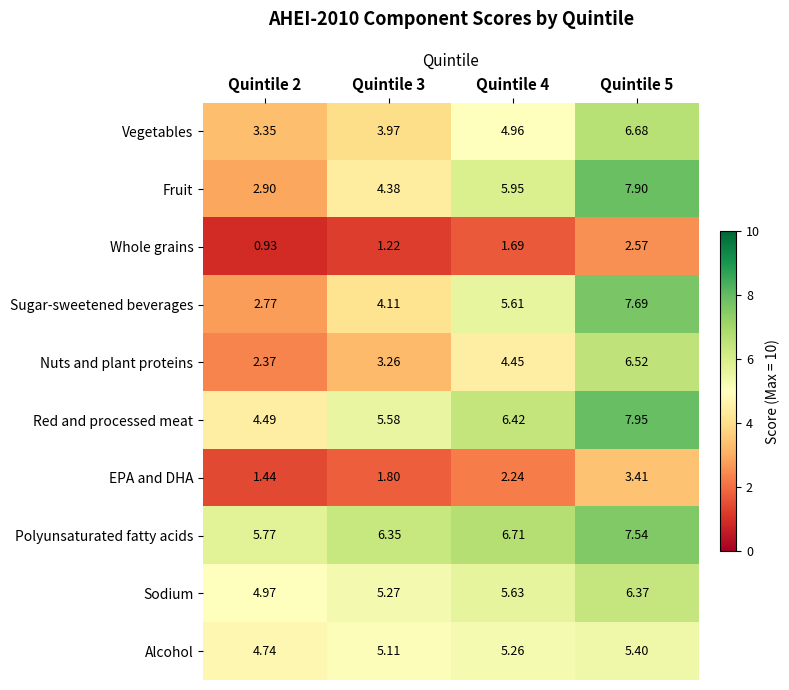

Is the value of Sugar-sweetened beverages at Quintile 3 greater than the value of Whole grains at Quintile 2?

Yes